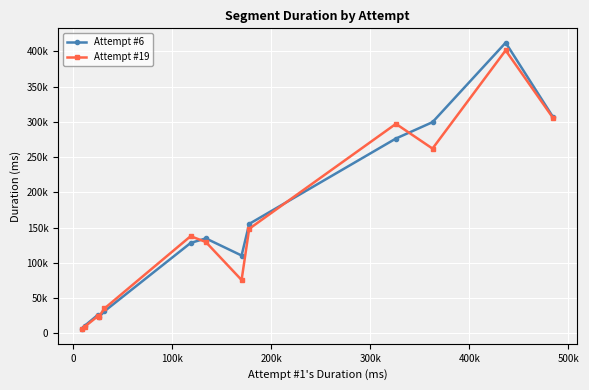

Does the chart have visible grid lines?

Yes